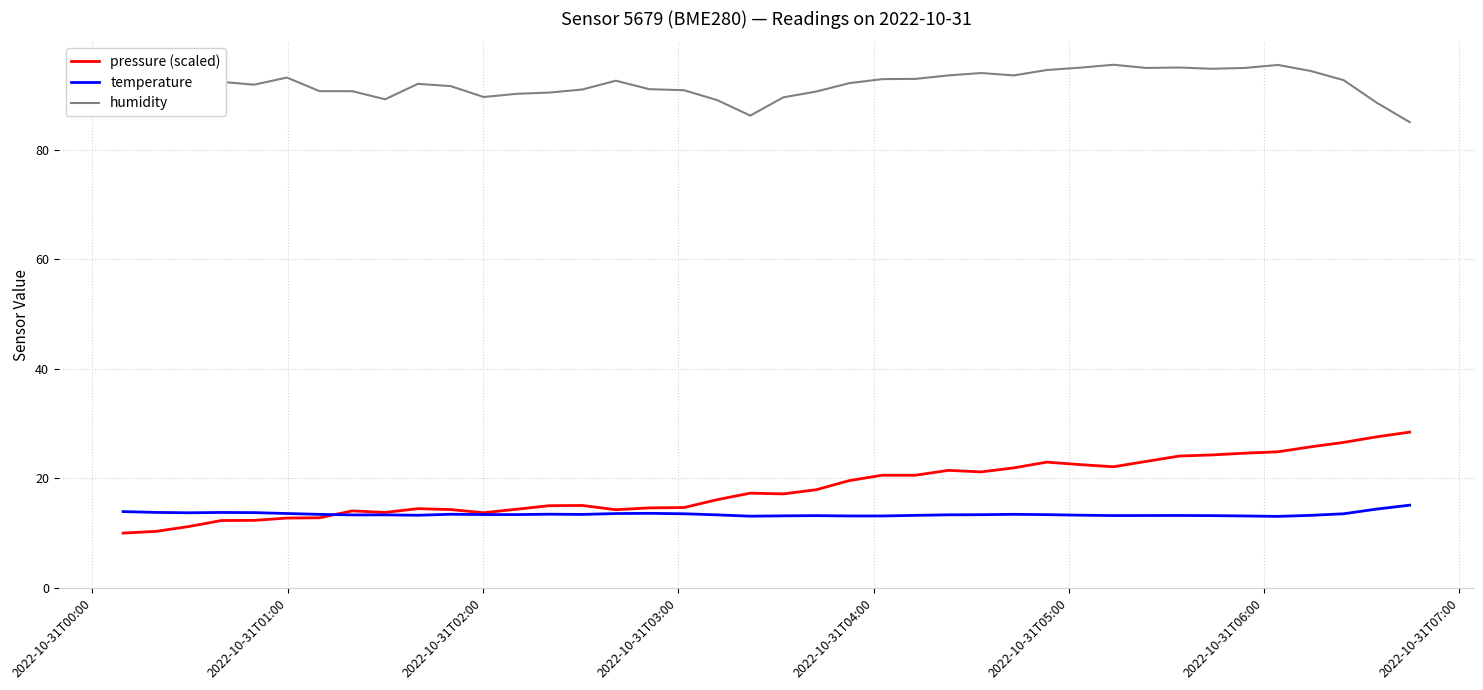

What is the average value of the temperature series?

13.4